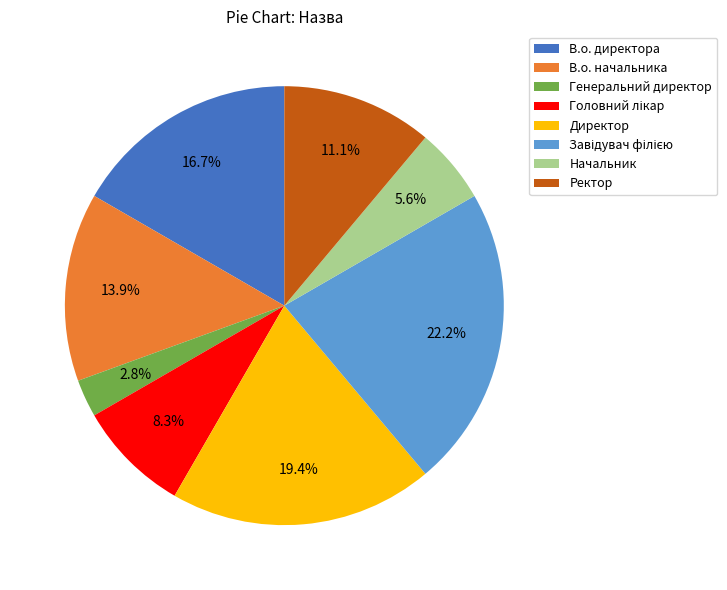

Which slice is the smallest?

Генеральний директор